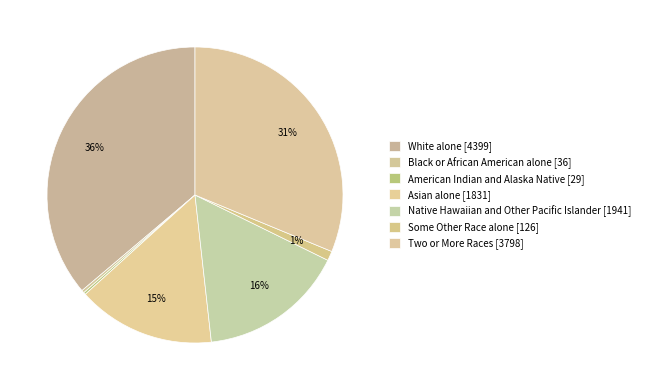

Is it true that Black or African American alone is 6% of the pie?

False